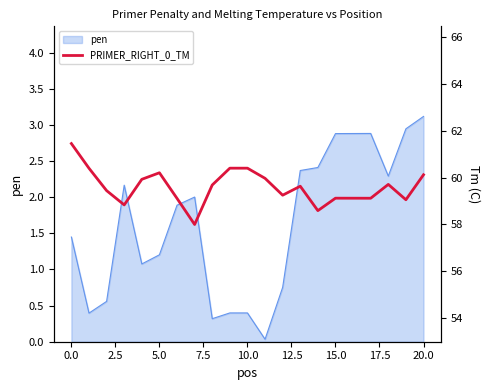

The value of pen at 10.0 is 0.1. True or false?

False